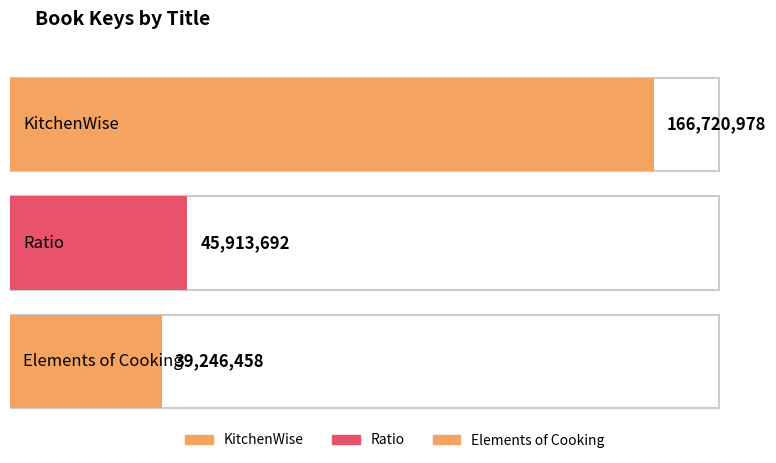

How many values exceed 45913692?

1